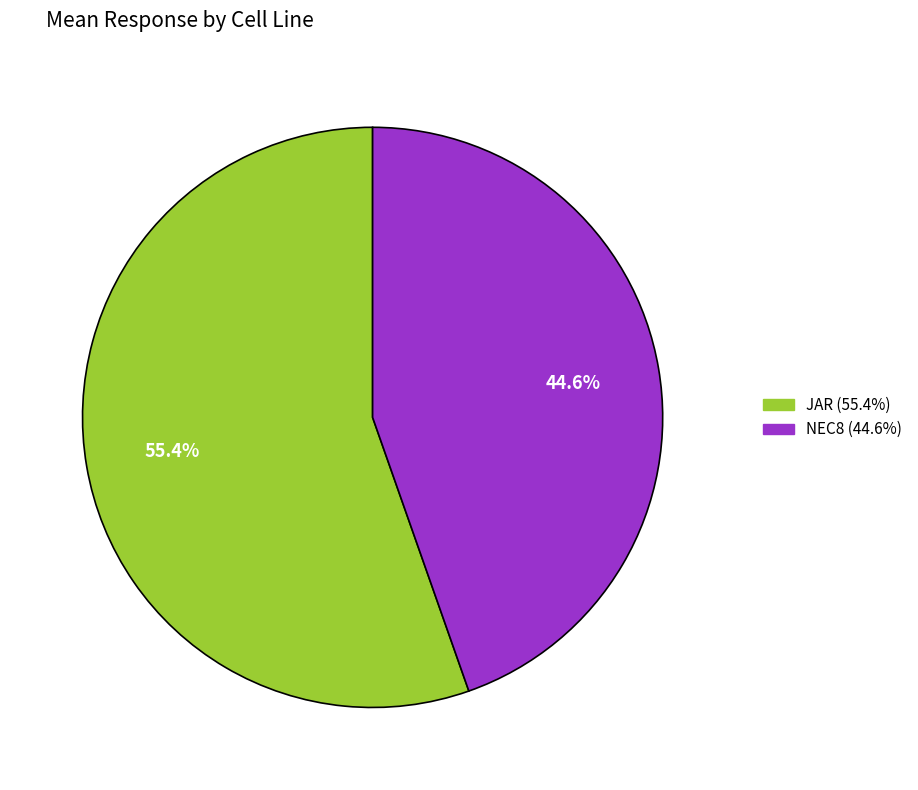

Which category has the smallest portion of the pie?

NEC8